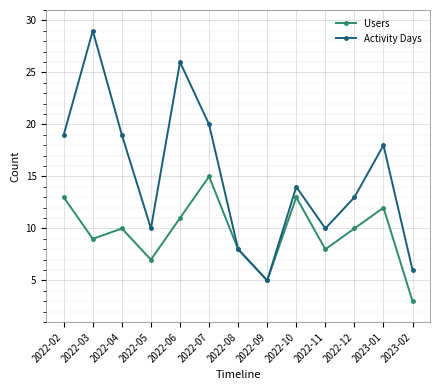

At which category does the chart reach its minimum across all series?

2023-02